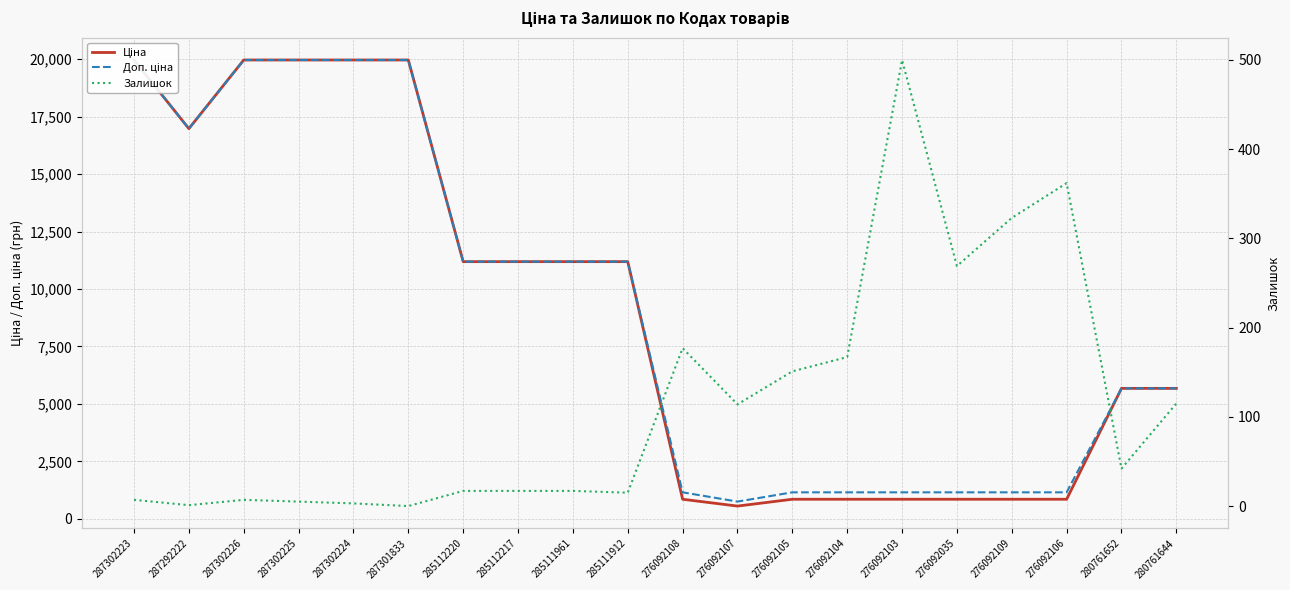

Which category has the highest value in the Залишок series?

276092103